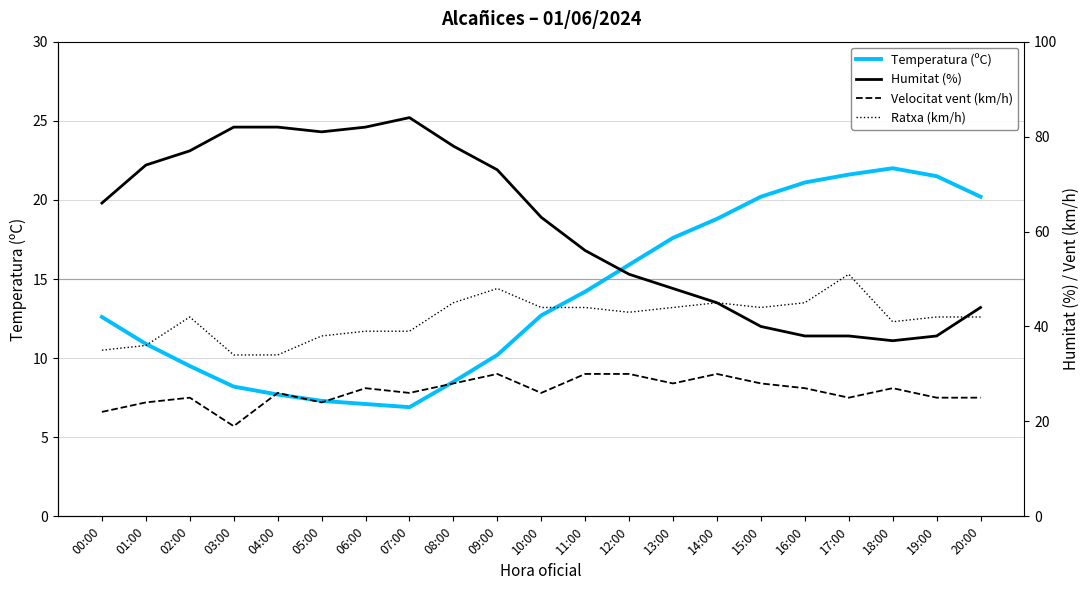

How many distinct data groups are displayed?

4